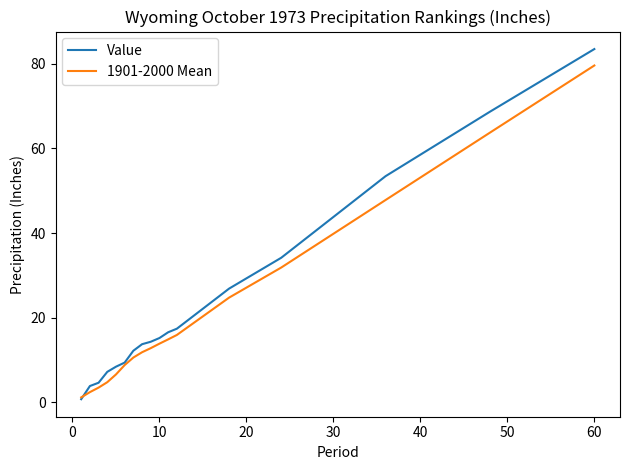

Which series has the widest spread of values?

Value